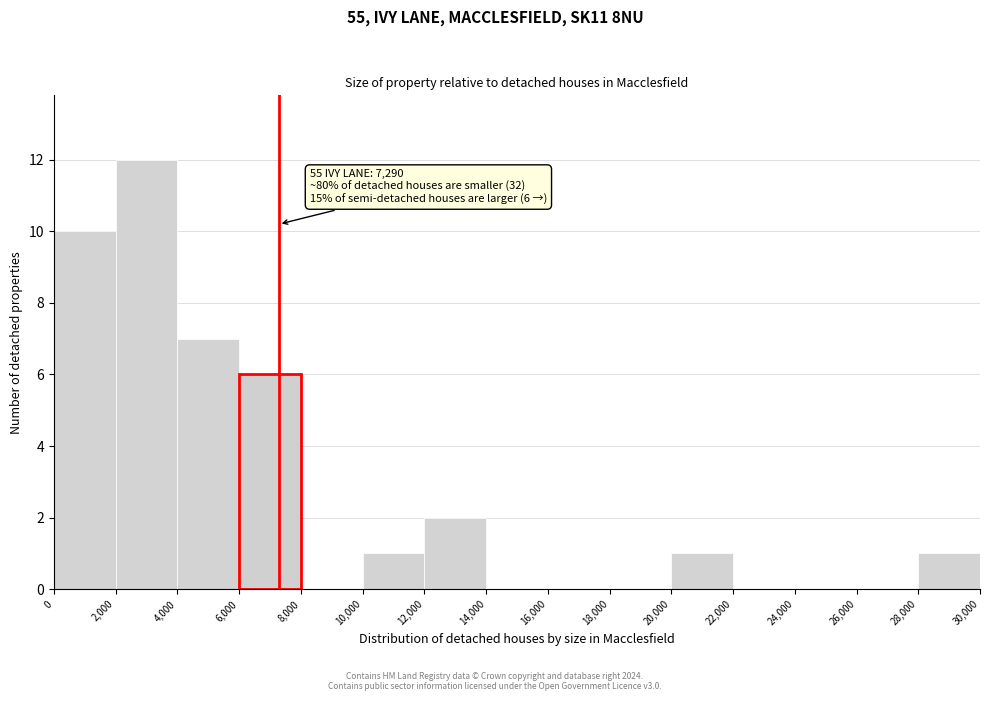

Which range on the x-axis has the tallest bar?

2,000 to 4,000